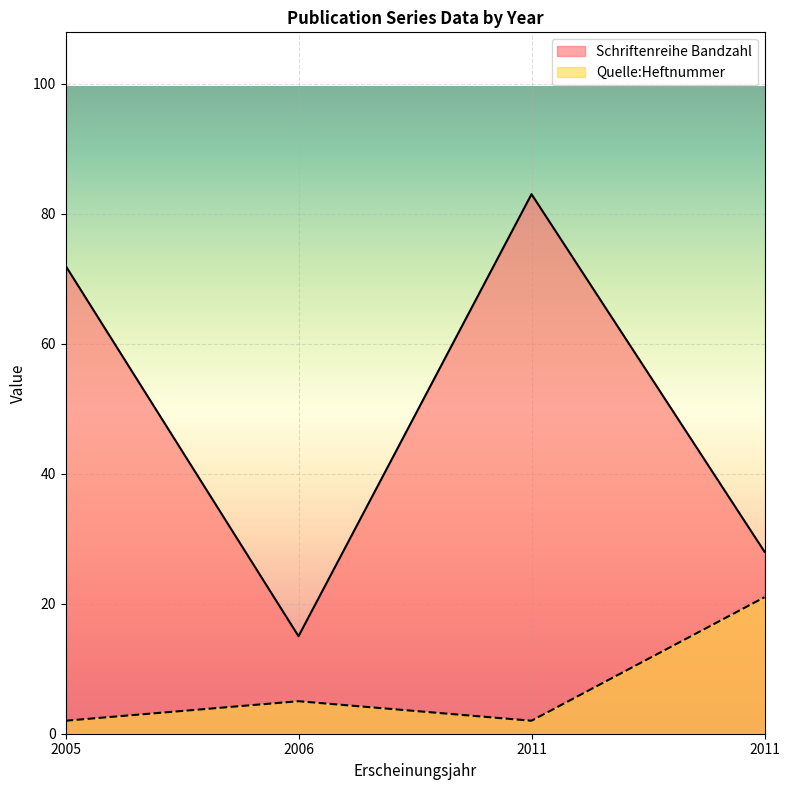

What is the difference between the maximum and minimum values in the Quelle:Heftnummer series?

19